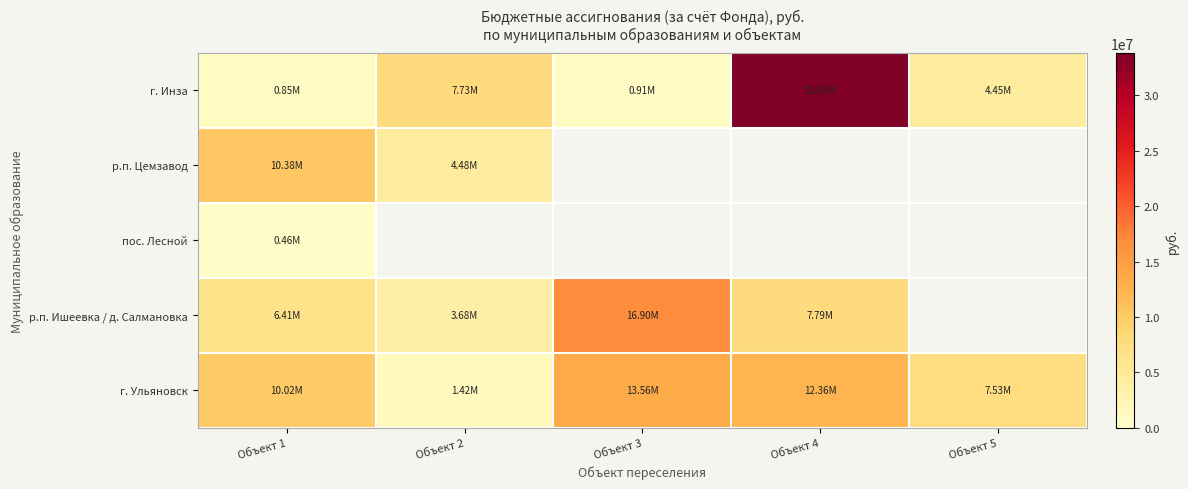

Which series has the largest total across all categories?

г. Инза